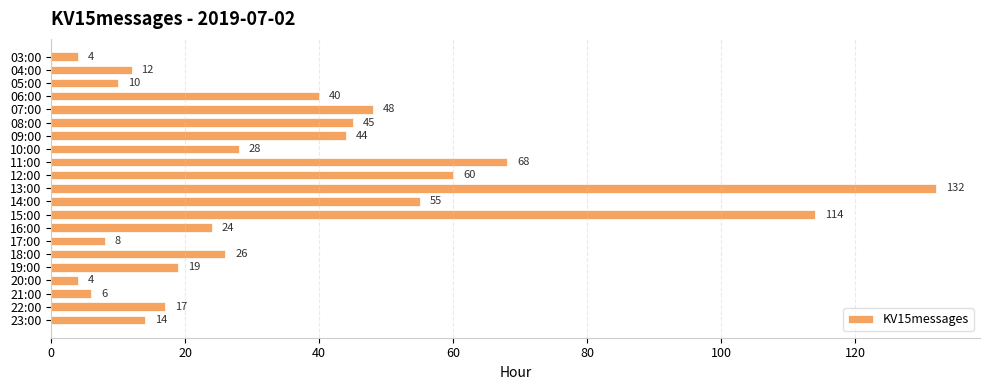

What is the difference between the maximum and minimum values?

128